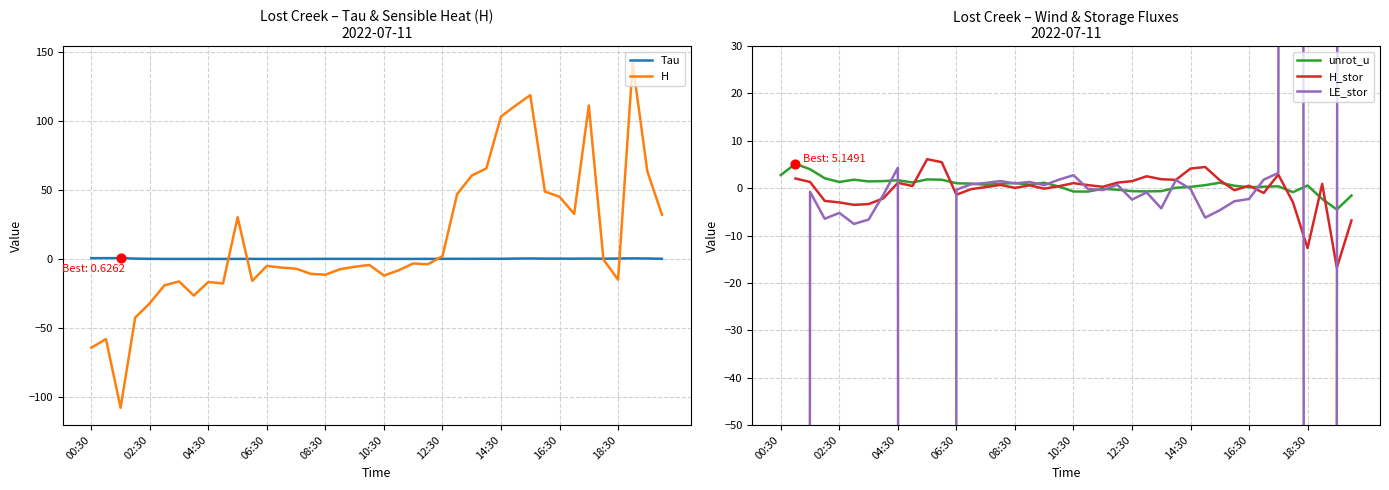

Which series reaches the maximum Y coordinate?

H